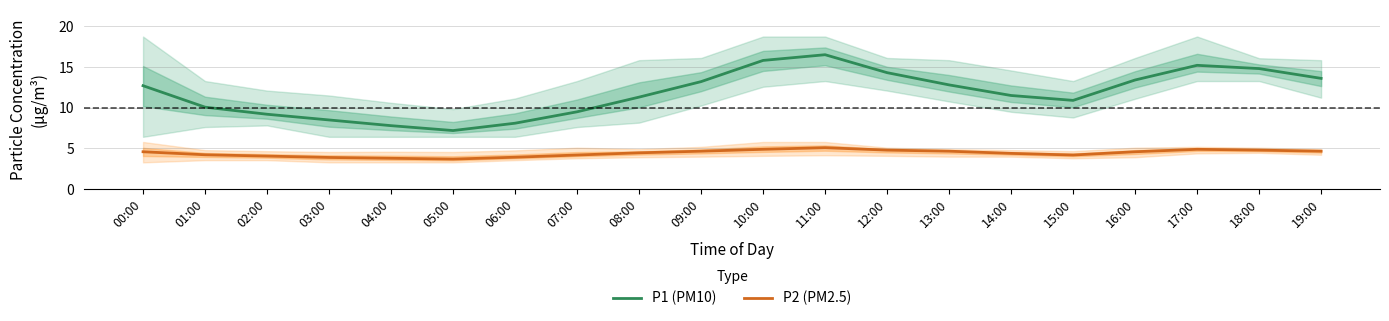

Which category has the highest value across all series?

11:00